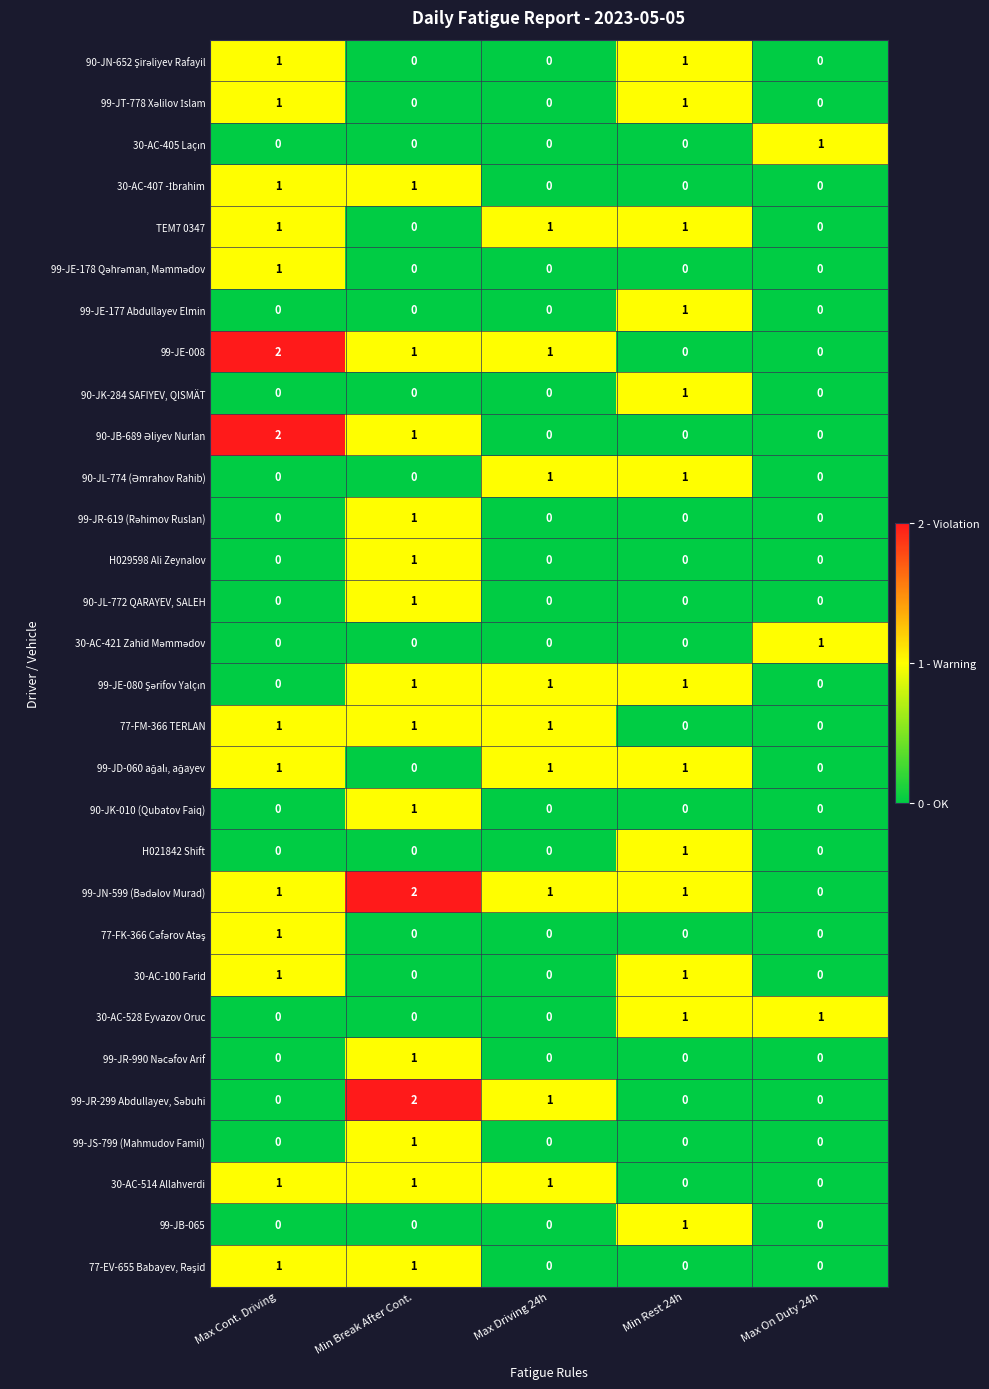

True or false: 99-JS-799 (Mahmudov Famil) has a value of 1 at Min Break After Cont..

True